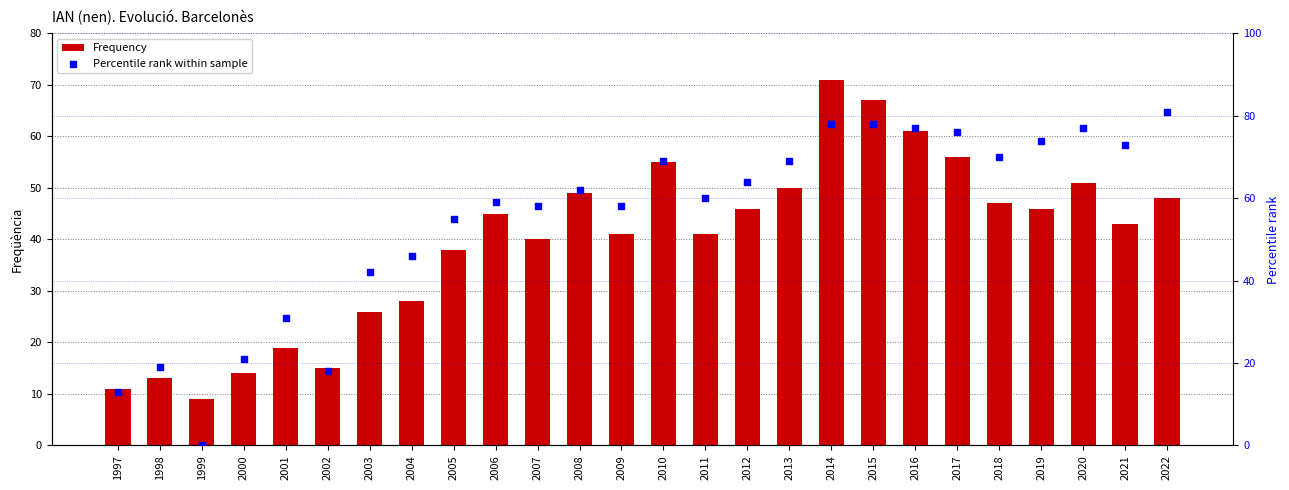

What is the total value across all series at 2015?

145